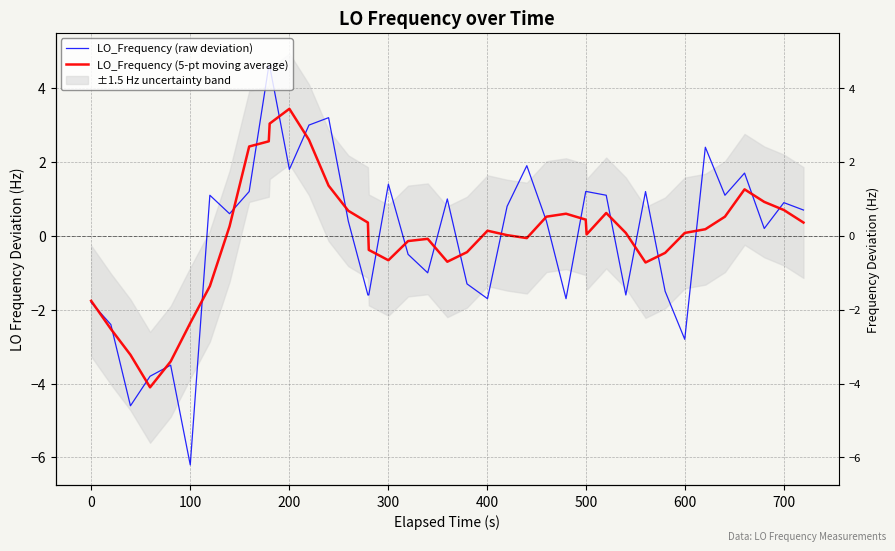

Which series has the largest total across all categories?

LO_Frequency (5-pt moving average)